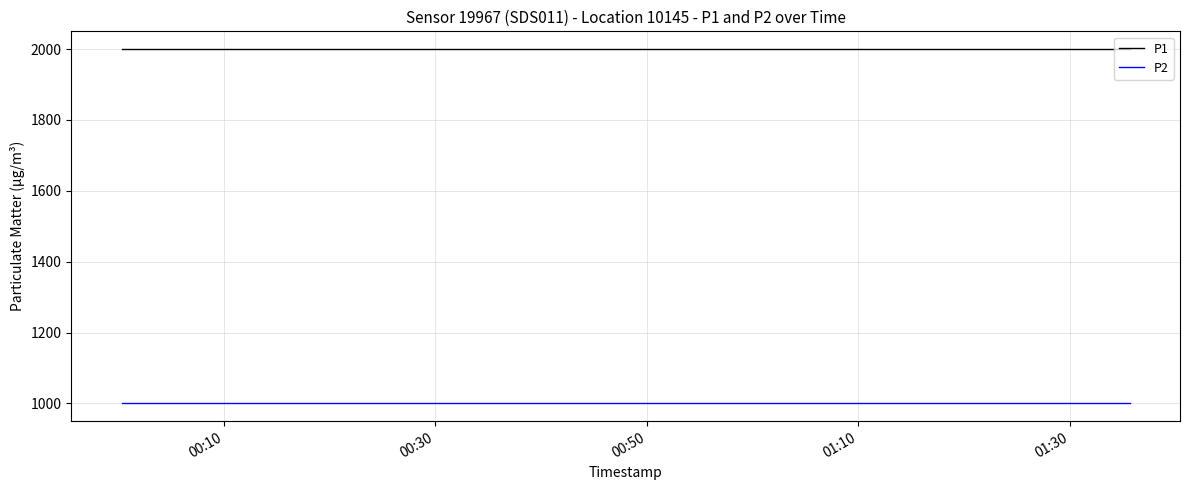

Which series has the largest total across all categories?

P1